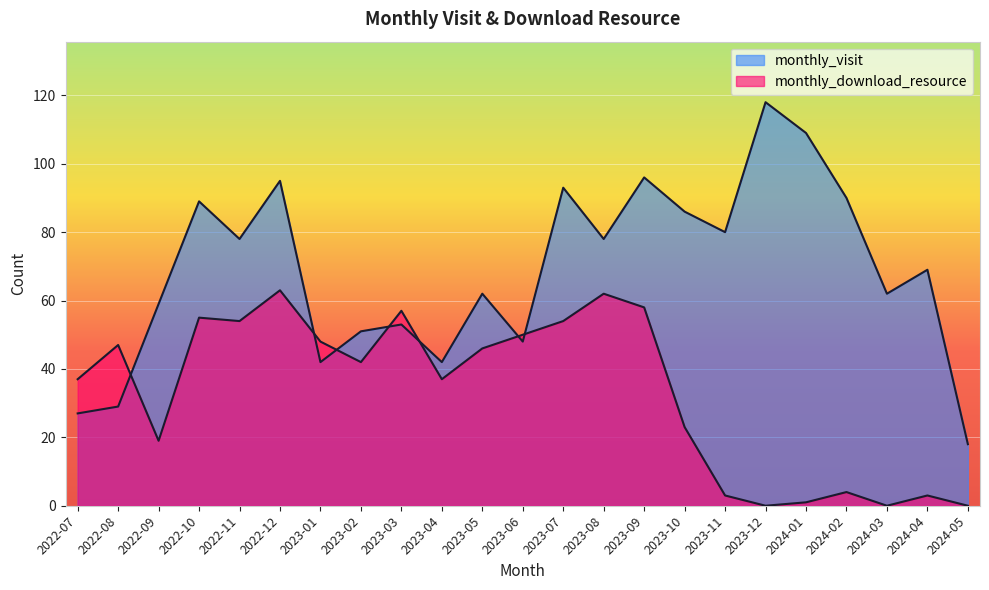

Does the chart display data point markers on the line(s)?

No